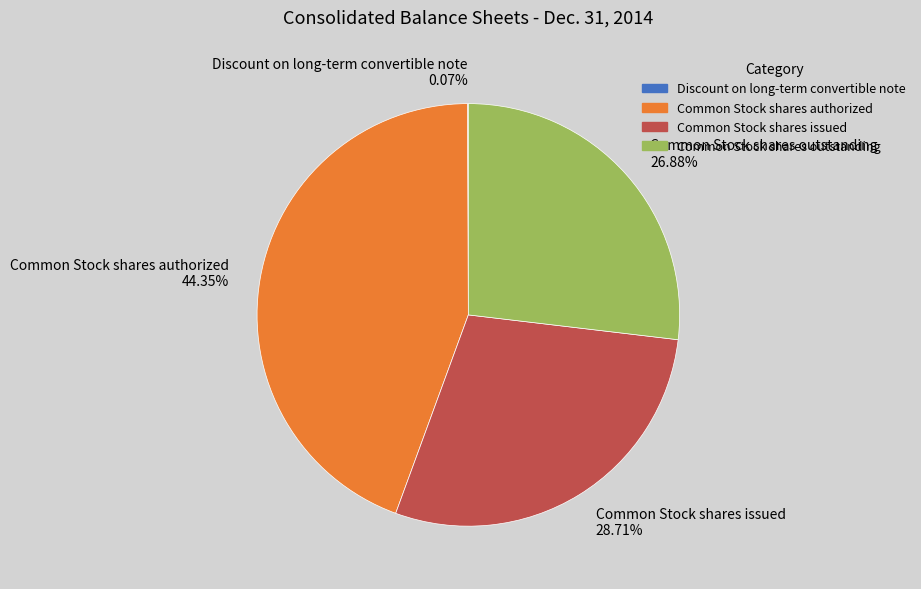

Is Common Stock shares authorized the majority of the pie?

No